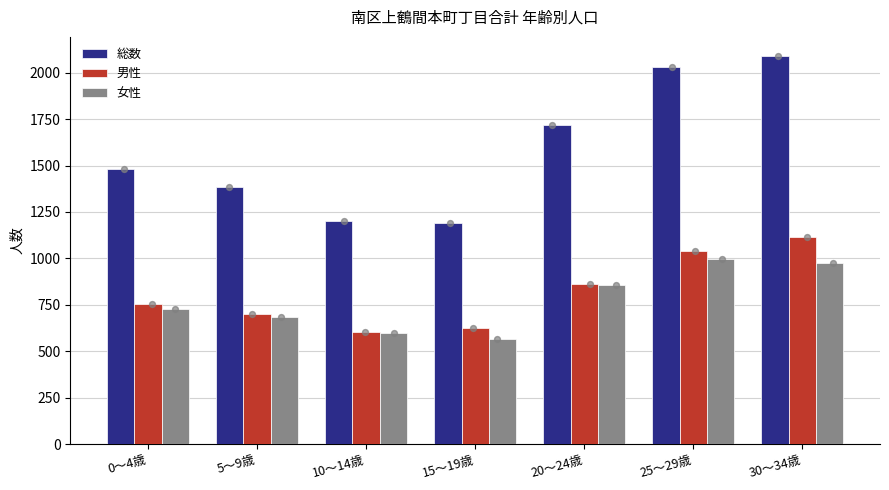

What are all the series names shown in the legend?

総数, 男性, 女性